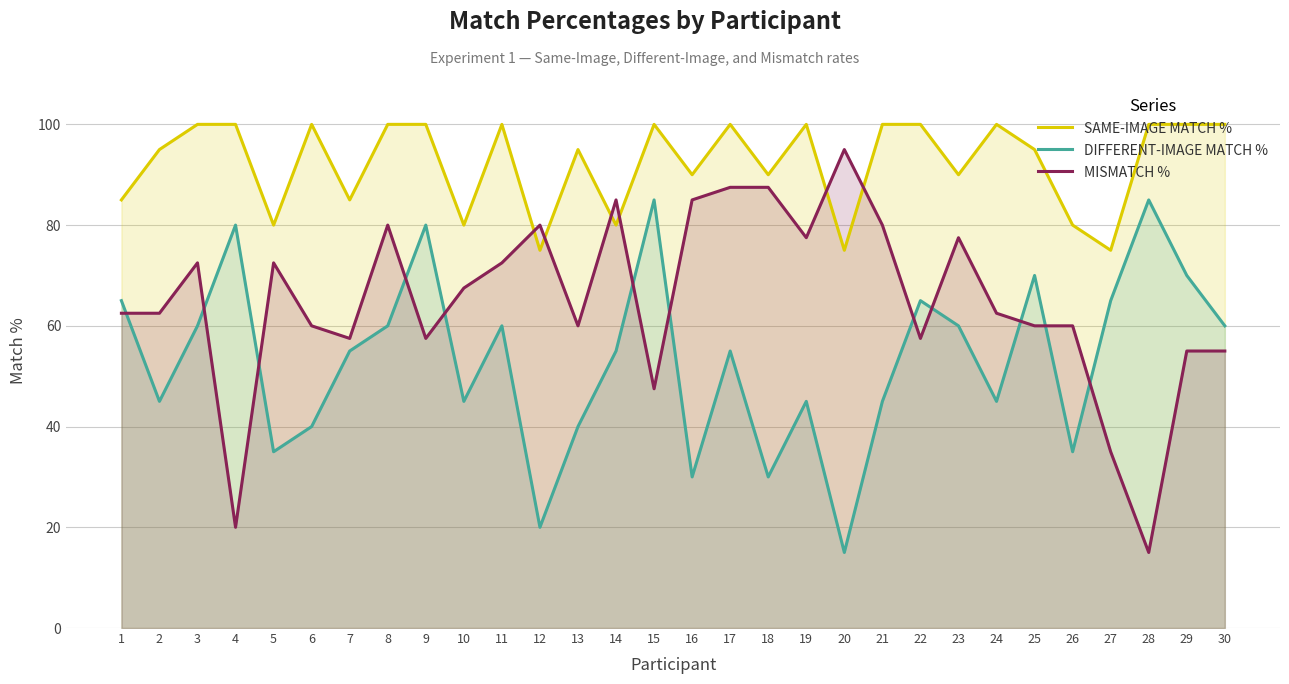

What is the total value across all series at 16?

205.0